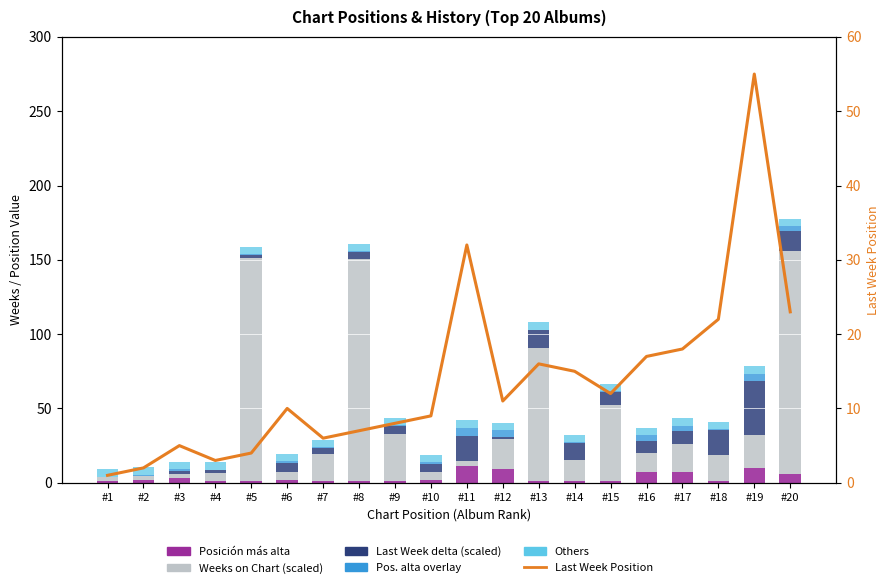

Reading left to right, extract all data points from this chart.

Posición más alta: #1=1.0	#2=2.0	#3=3.0	#4=1.0	#5=1.0	#6=2.0	#7=1.0	#8=1.0	#9=1.0	#10=2.0	#11=11.0	#12=9.0	#13=1.0	#14=1.0	#15=1.0	#16=7.0	#17=7.0	#18=1.0	#19=10.0	#20=6.0
Weeks on Chart (scaled): #1=2.5	#2=2.5	#3=3.2	#4=5.7	#5=150.0	#6=5.1	#7=18.4	#8=149.4	#9=31.8	#10=5.1	#11=3.8	#12=20.3	#13=89.6	#14=14.6	#15=51.5	#16=13.3	#17=19.1	#18=17.8	#19=22.2	#20=150.0
Last Week delta (scaled): #1=0.0	#2=0.0	#3=1.6	#4=1.6	#5=2.4	#6=6.4	#7=4.0	#8=4.8	#9=5.6	#10=5.6	#11=16.8	#12=1.6	#13=12.0	#14=11.2	#15=8.8	#16=8.0	#17=8.8	#18=16.8	#19=36.0	#20=13.6
Pos. alta overlay: #1=0.5	#2=1.0	#3=1.5	#4=0.5	#5=0.5	#6=1.0	#7=0.5	#8=0.5	#9=0.5	#10=1.0	#11=5.5	#12=4.5	#13=0.5	#14=0.5	#15=0.5	#16=3.5	#17=3.5	#18=0.5	#19=5.0	#20=3.0
Others: #1=5.0	#2=5.0	#3=5.0	#4=5.0	#5=5.0	#6=5.0	#7=5.0	#8=5.0	#9=5.0	#10=5.0	#11=5.0	#12=5.0	#13=5.0	#14=5.0	#15=5.0	#16=5.0	#17=5.0	#18=5.0	#19=5.0	#20=5.0
Last Week Position: #1=1.0	#2=2.0	#3=5.0	#4=3.0	#5=4.0	#6=10.0	#7=6.0	#8=7.0	#9=8.0	#10=9.0	#11=32.0	#12=11.0	#13=16.0	#14=15.0	#15=12.0	#16=17.0	#17=18.0	#18=22.0	#19=55.0	#20=23.0